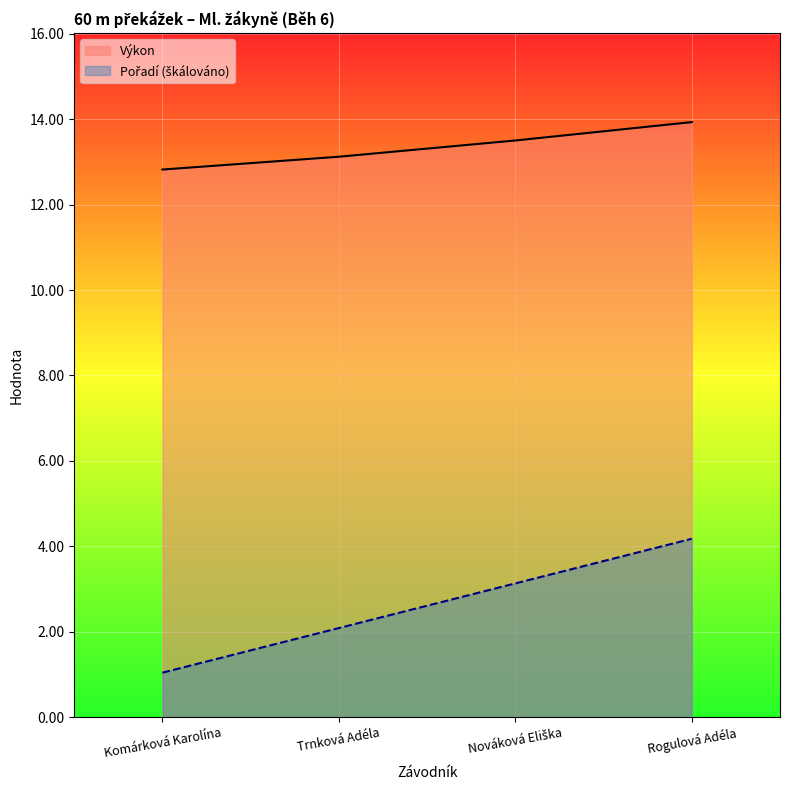

List the series in order of their peak value, highest first.

Výkon, Pořadí